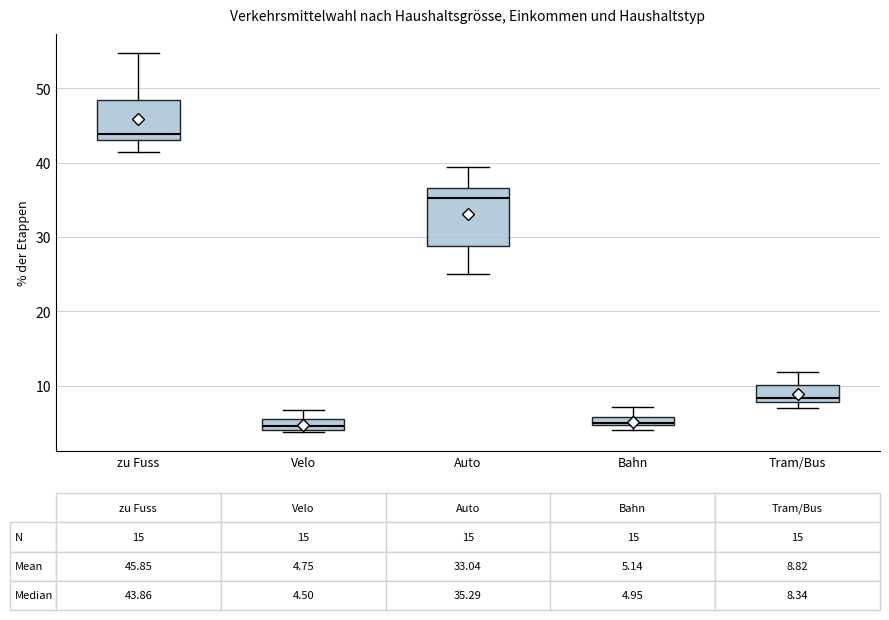

Comparing the boxes themselves (not the whiskers), which one is the tallest?

Auto